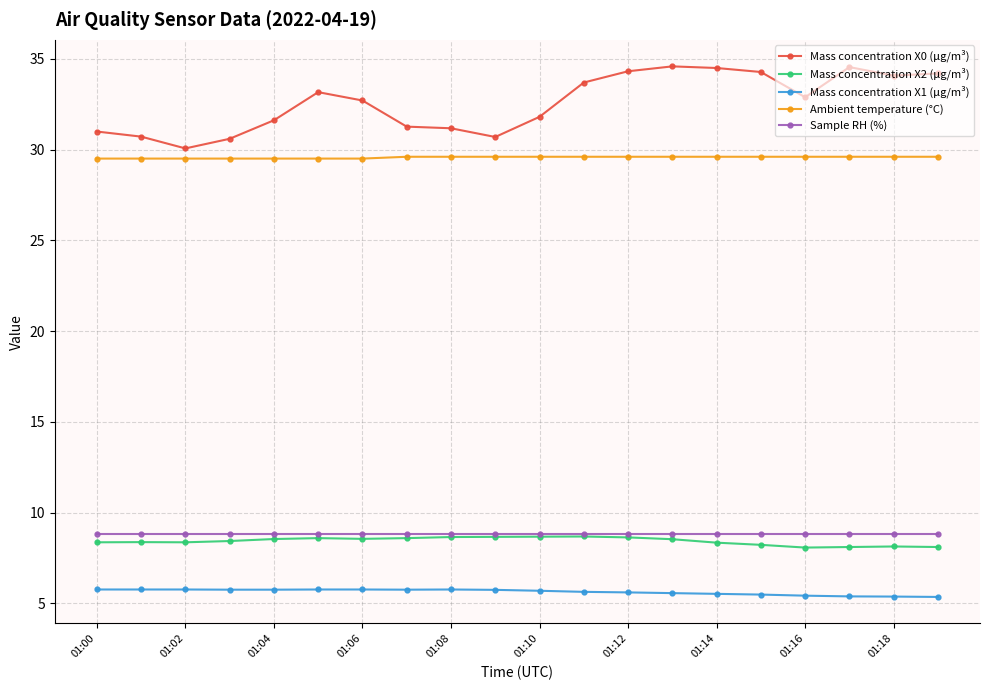

At how many categories does at least one series exceed 7?

20